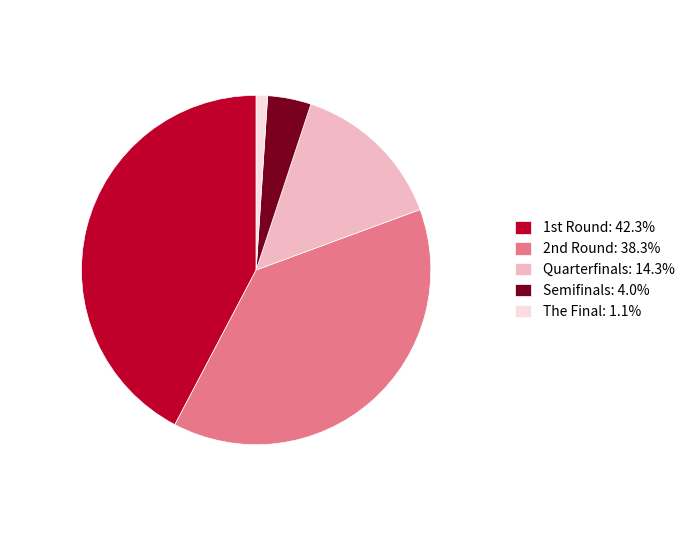

Is there a majority slice in this chart?

No